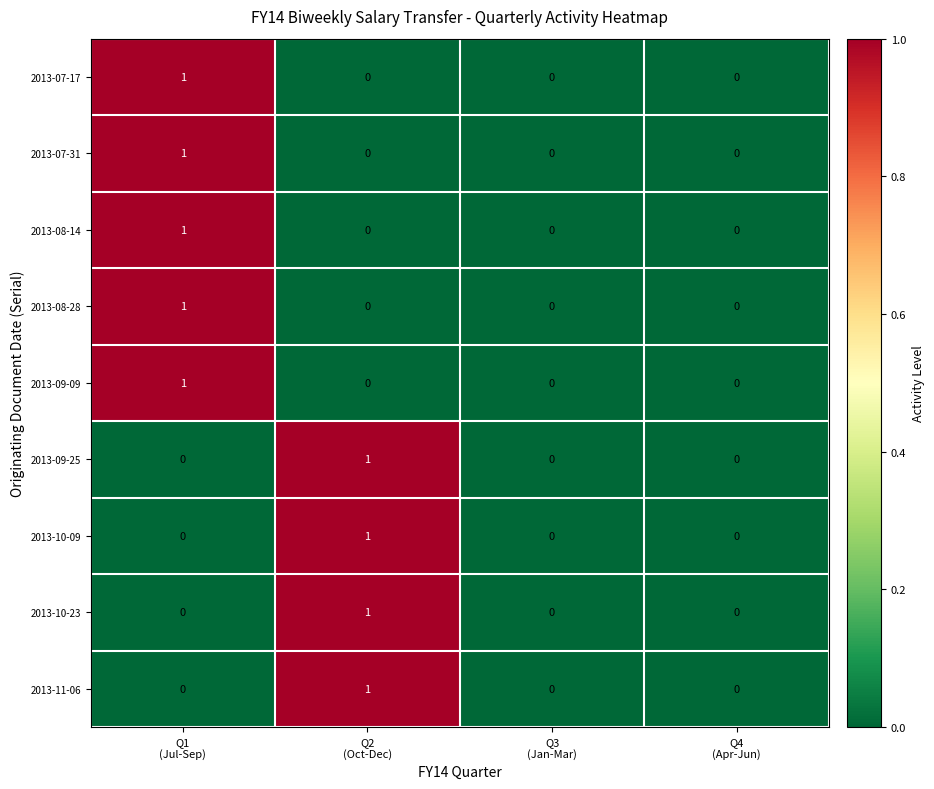

Count the 2013-07-31 values in the range 0 to 1.

4